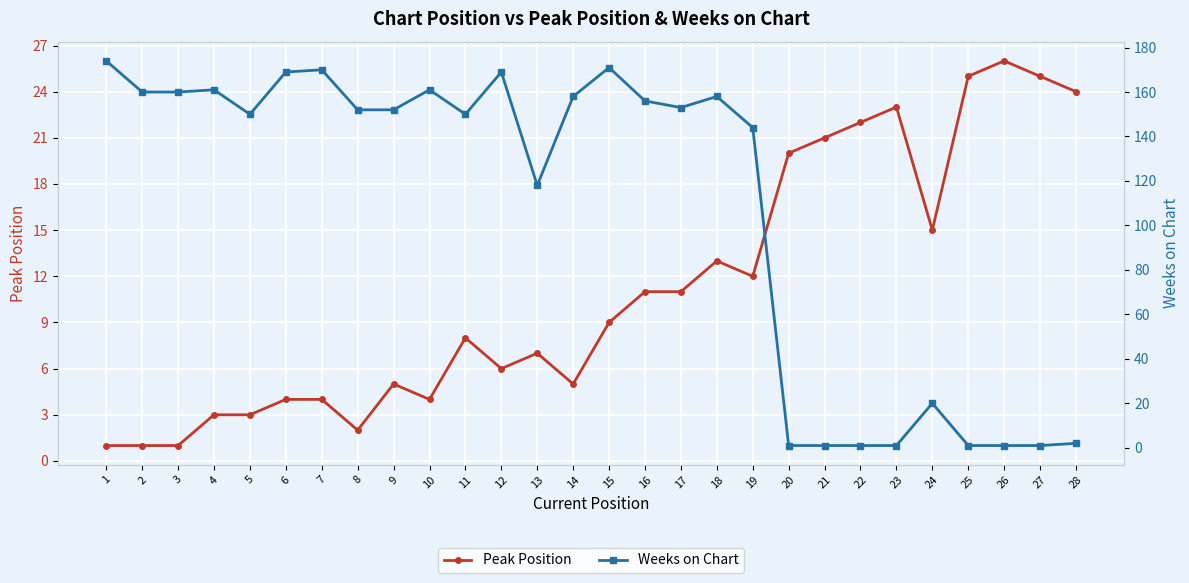

What is the total value across all series at 8?

154